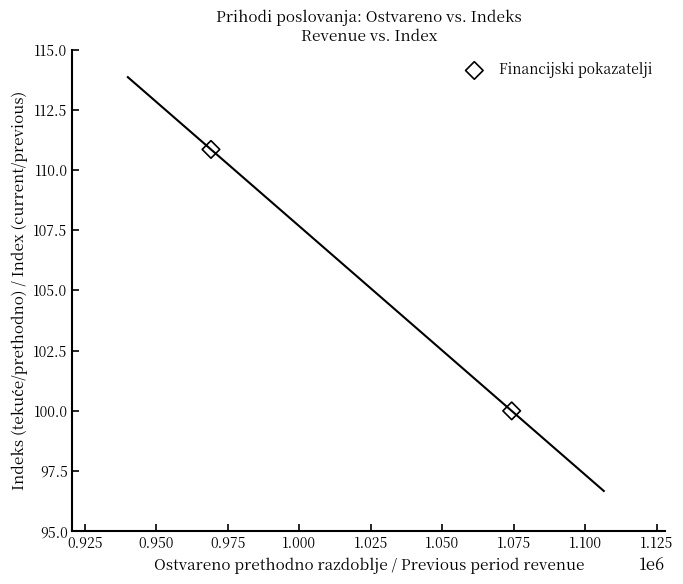

What is the range of Y values (max minus min)?

10.9